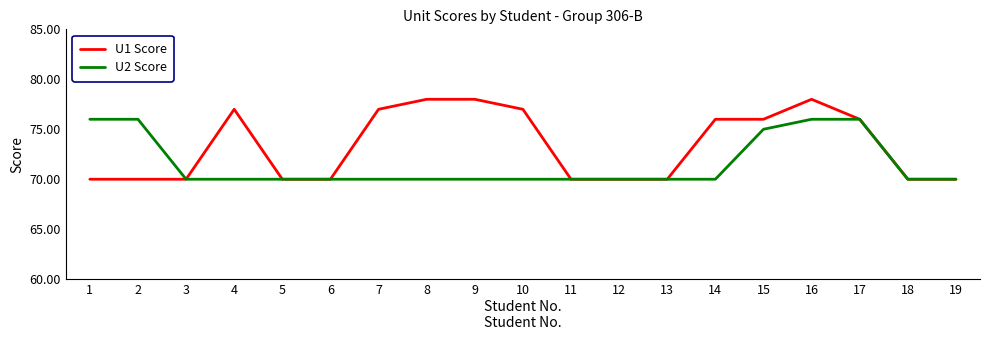

Which series has the largest range (max minus min)?

U1 Score